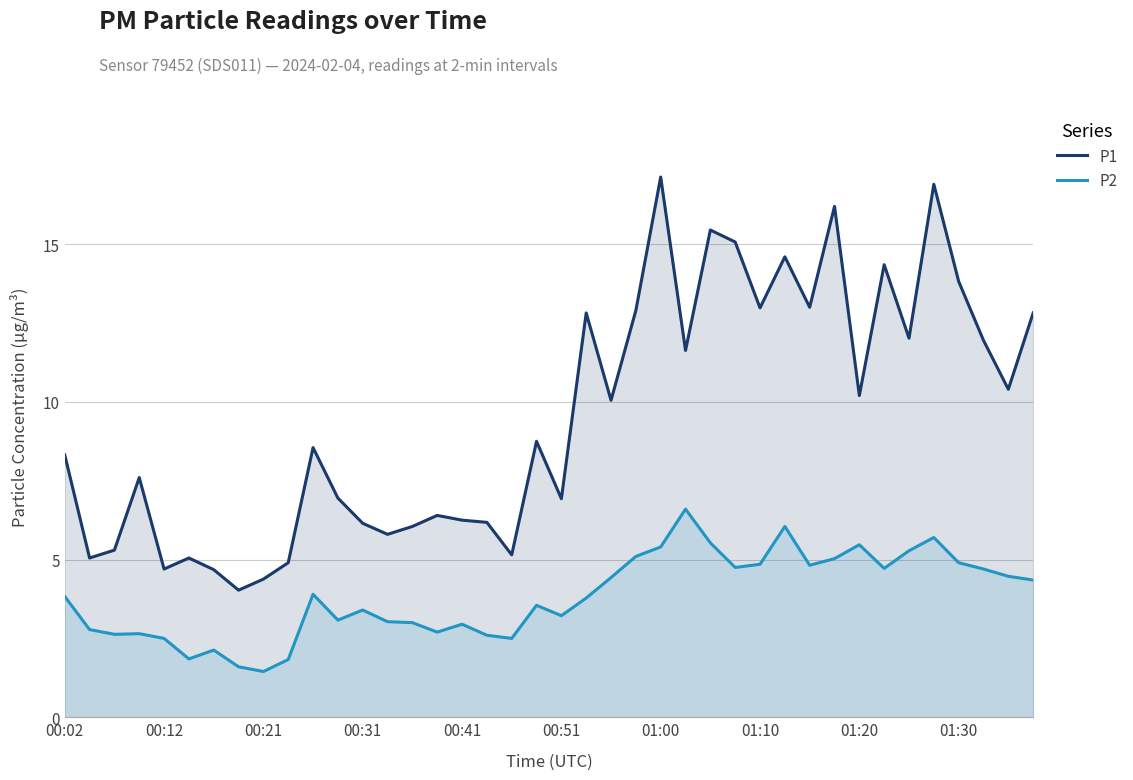

What is the value of the P1 point at the 13th from the left?

6.2